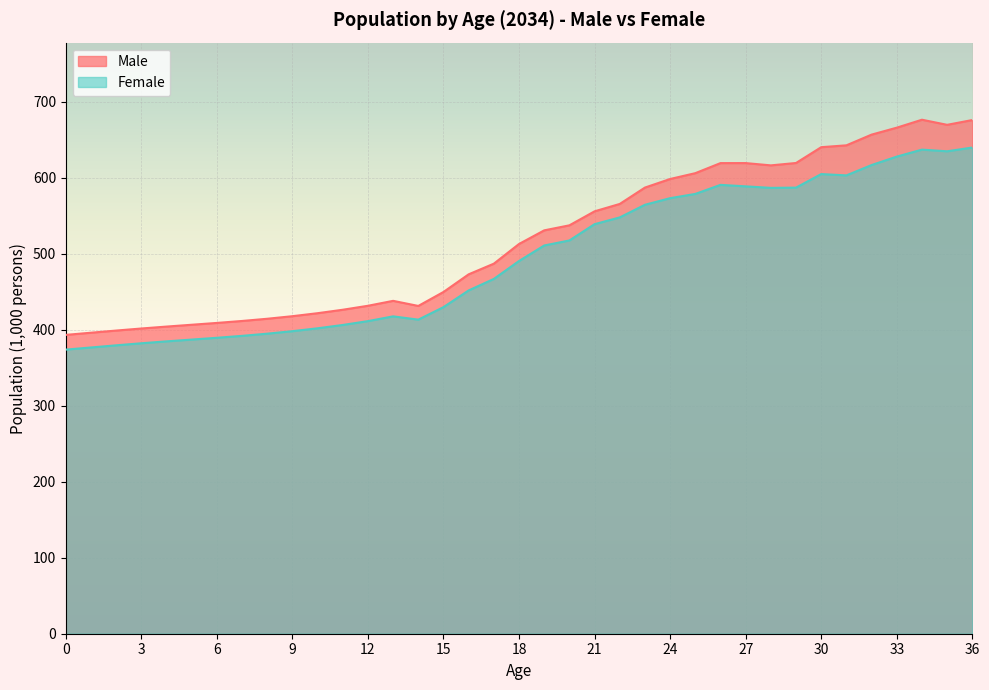

True or false: Male and Female intersect in this chart.

False